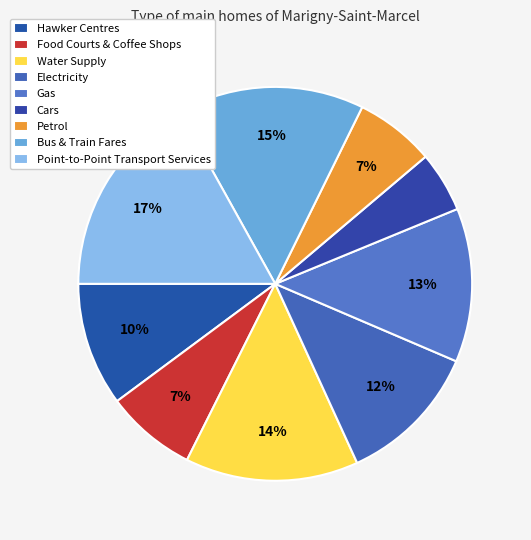

Does any single category account for the majority?

No